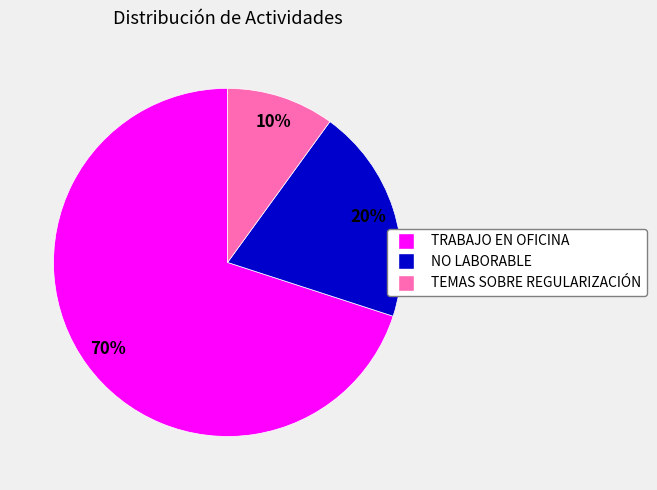

Which has a higher value, TEMAS SOBRE REGULARIZACIÓN or TRABAJO EN OFICINA?

TRABAJO EN OFICINA